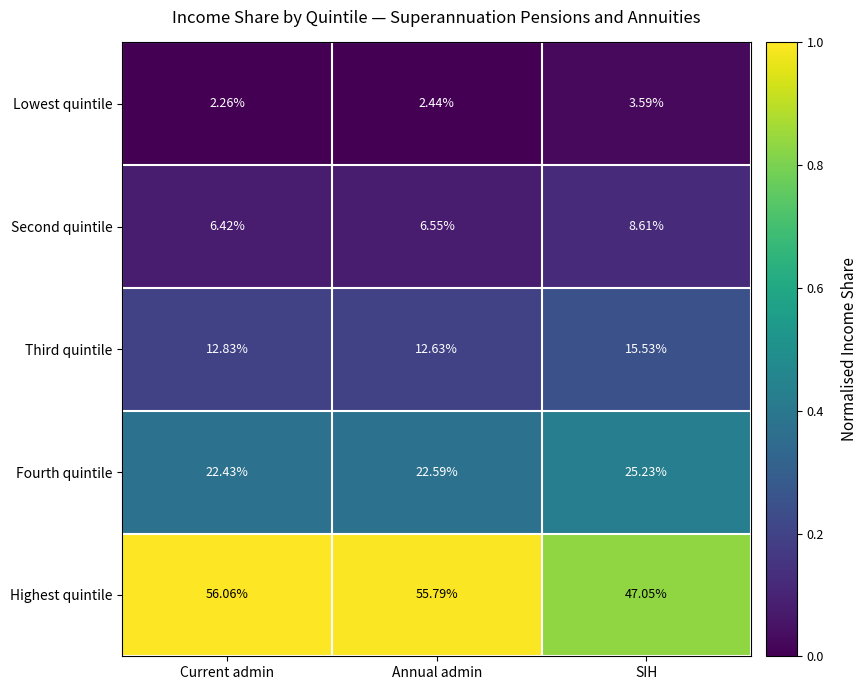

At which category is the sum across all series the highest?

SIH